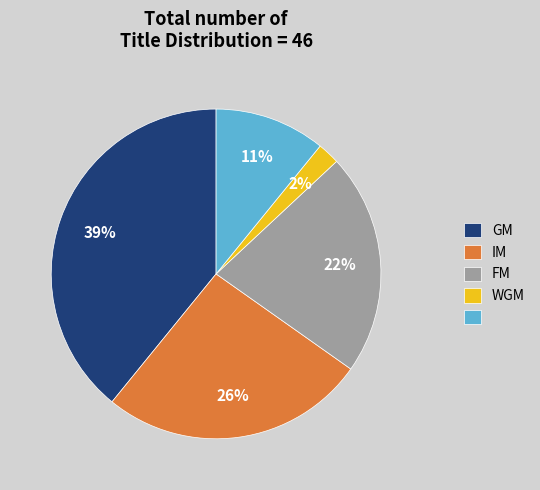

Is there any slice that represents more than half of the pie?

No